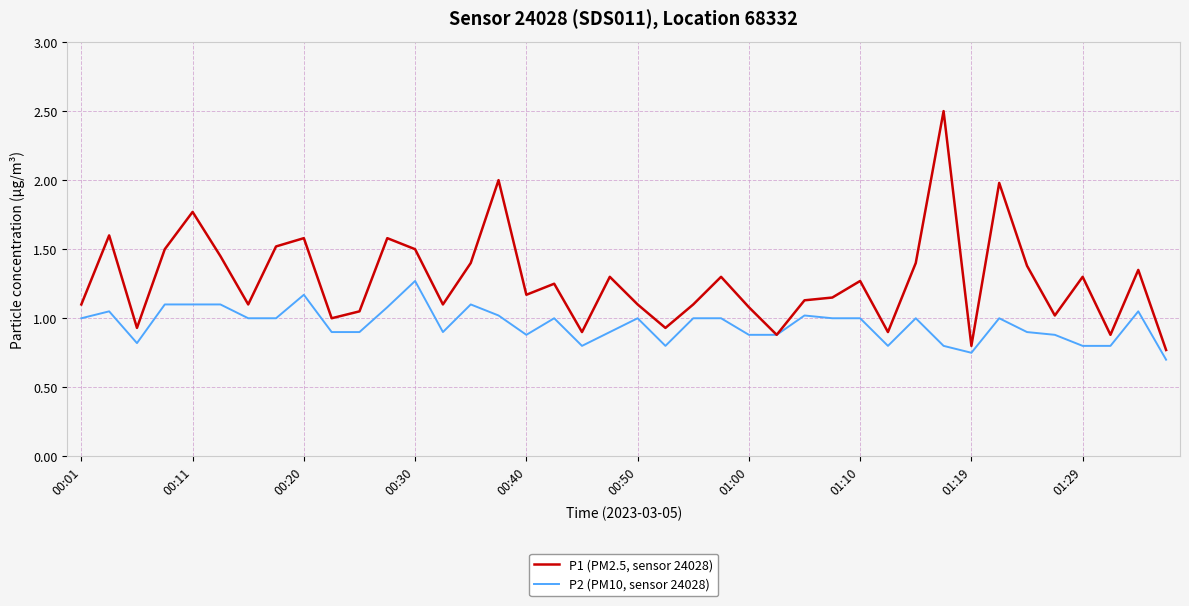

List the series in order of their overall mean, highest first.

P1 (PM2.5, sensor 24028), P2 (PM10, sensor 24028)